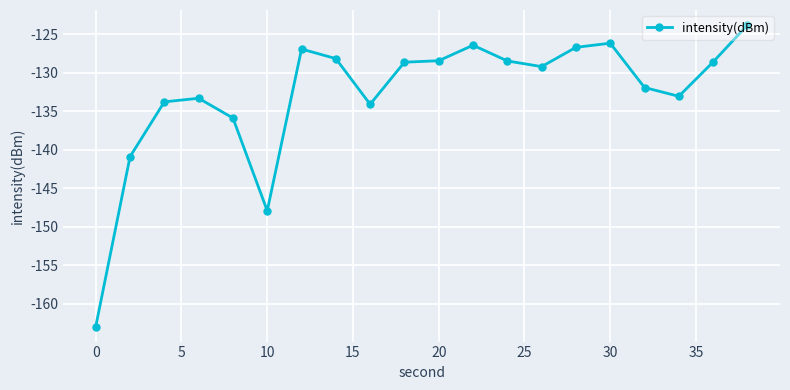

What is the greatest value displayed?

-123.8